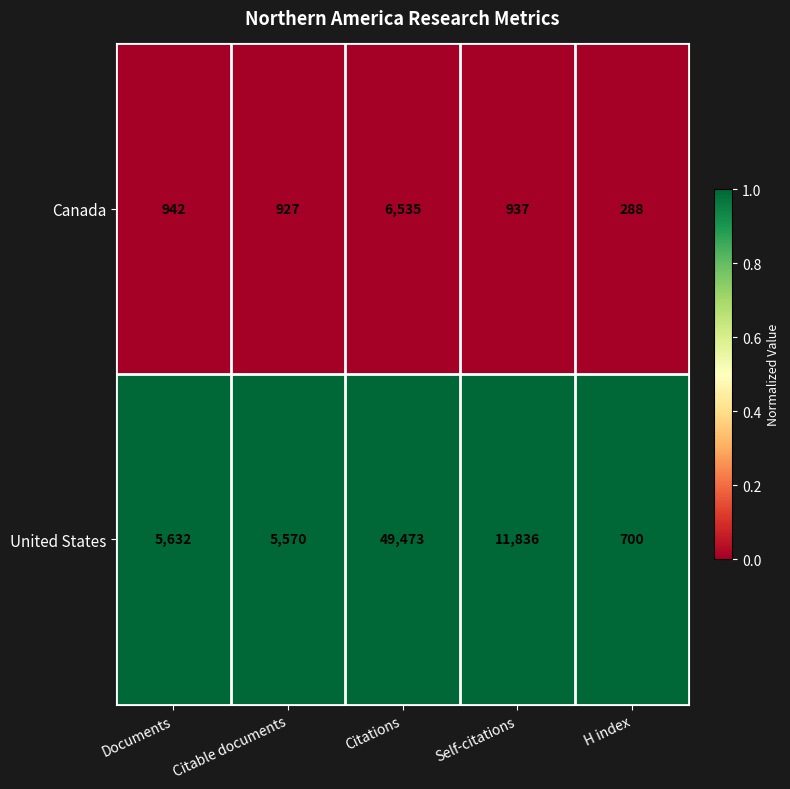

List the series in order of their peak value, highest first.

United States, Canada